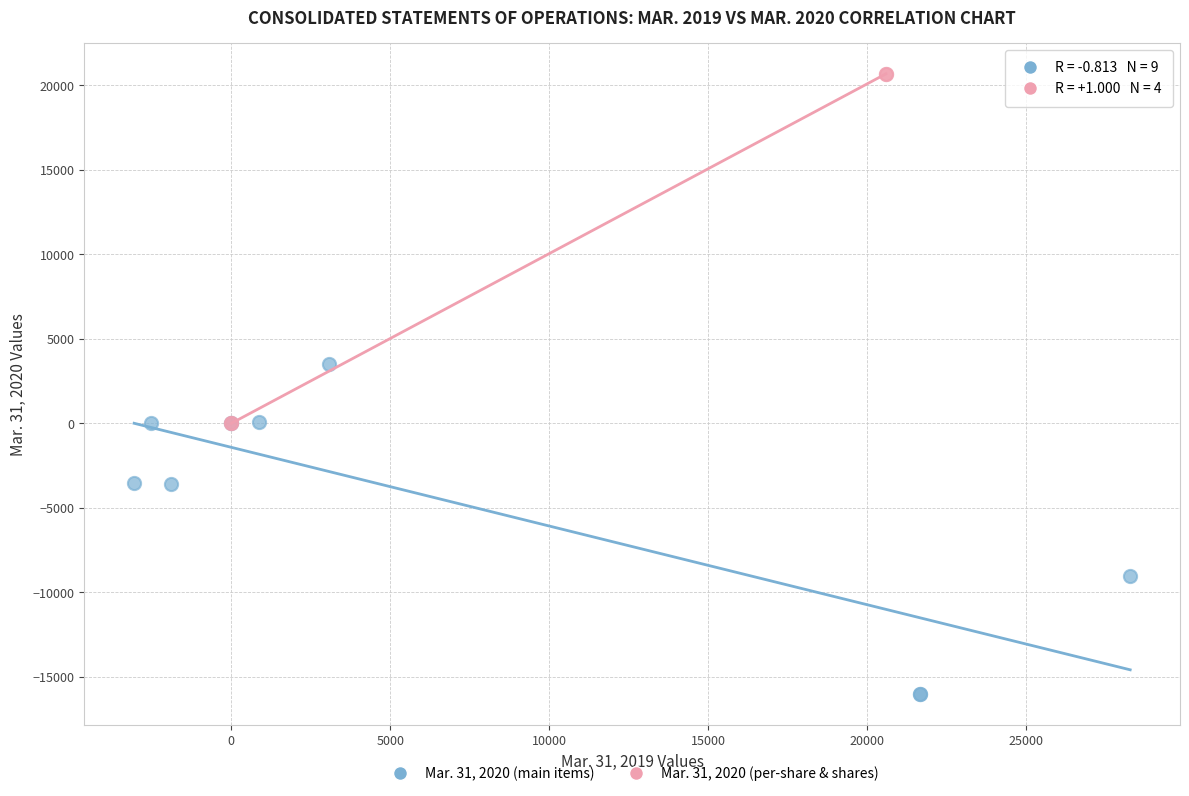

Which series contains the lowest Y value?

Mar. 31, 2020 (main items)